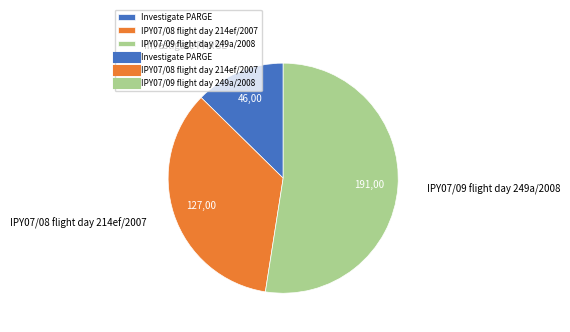

How many slices are in this pie chart?

3